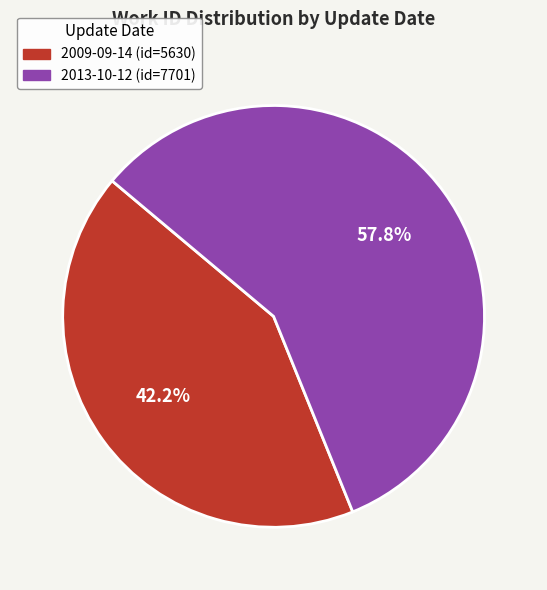

What percentage is the 2009-09-14 slice, to the nearest percent?

42%